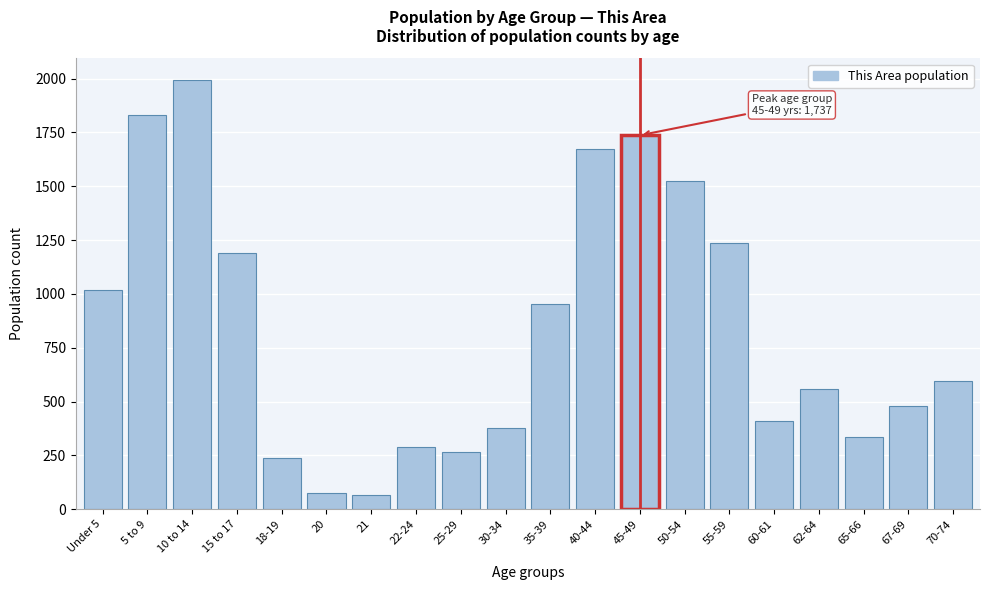

Reading left to right, what are all the values shown in this chart?

Under 5=1020	5 to 9=1831	10 to 14=1995	15 to 17=1192	18-19=240	20=76	21=64	22-24=290	25-29=267	30-34=379	35-39=952	40-44=1672	45-49=1737	50-54=1525	55-59=1237	60-61=410	62-64=559	65-66=337	67-69=481	70-74=596